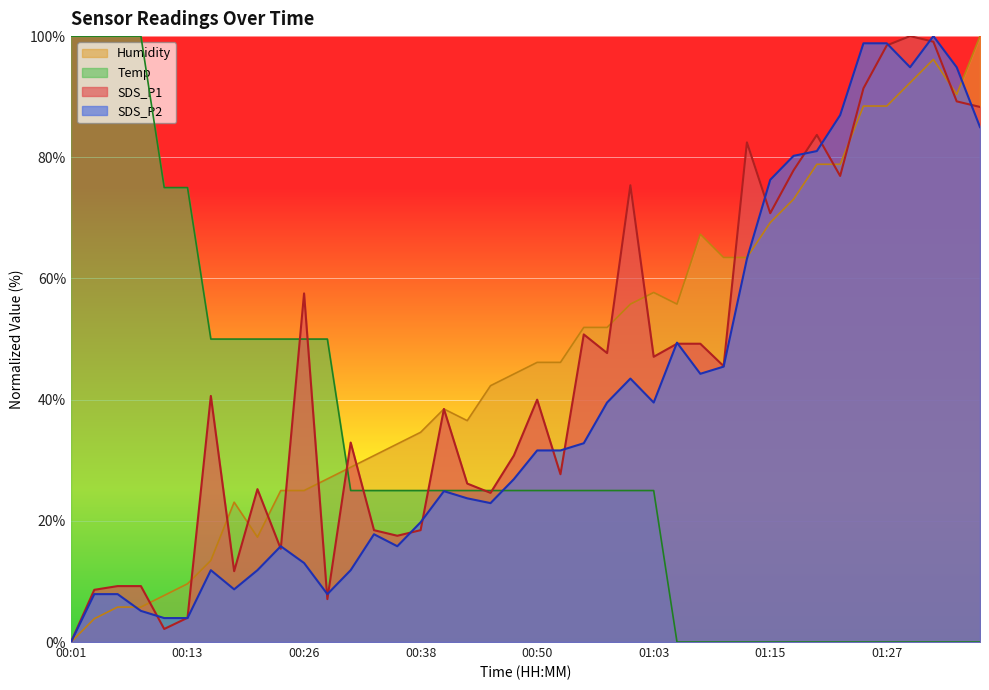

True or false: Humidity has a value of 41.1 at 00:23.

False